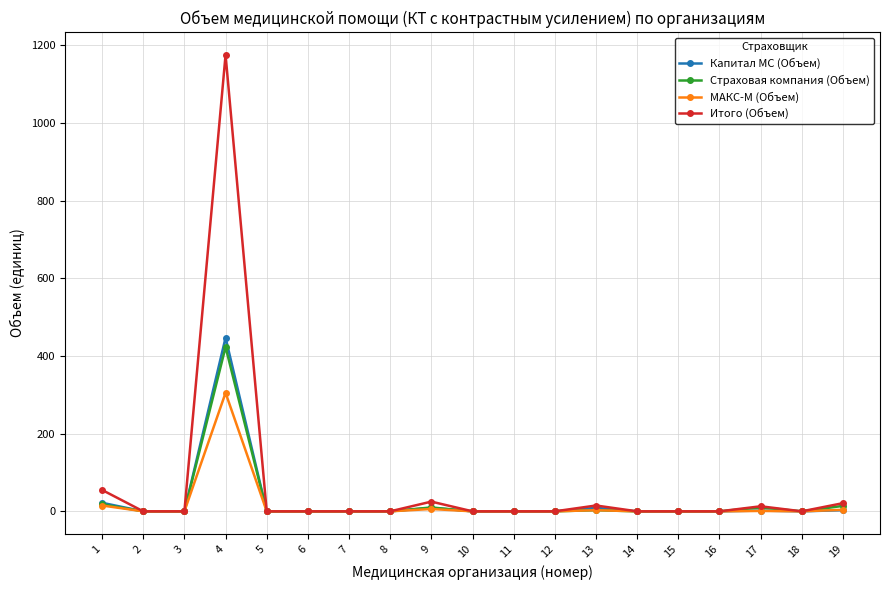

The value of Страховая компания (Объем) at 10 is 0. True or false?

True